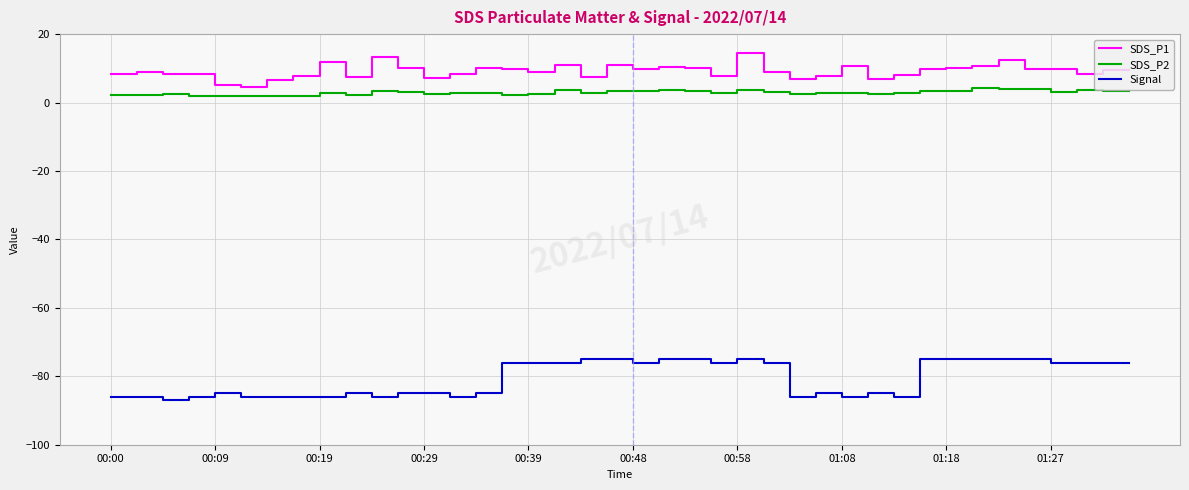

Which series has the largest total across all categories?

SDS_P1